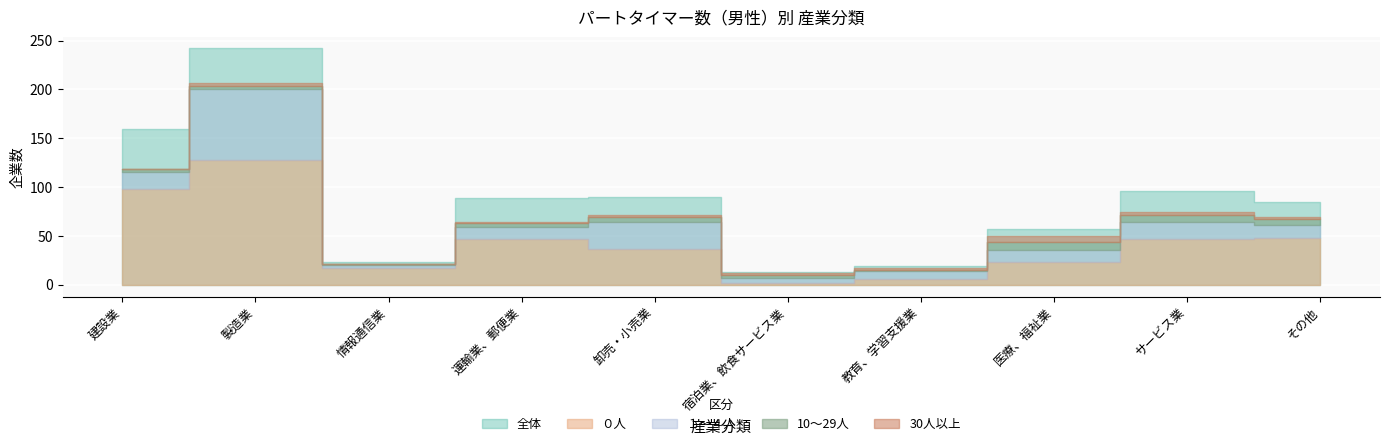

What is the label of the 10th point from the right?

建設業